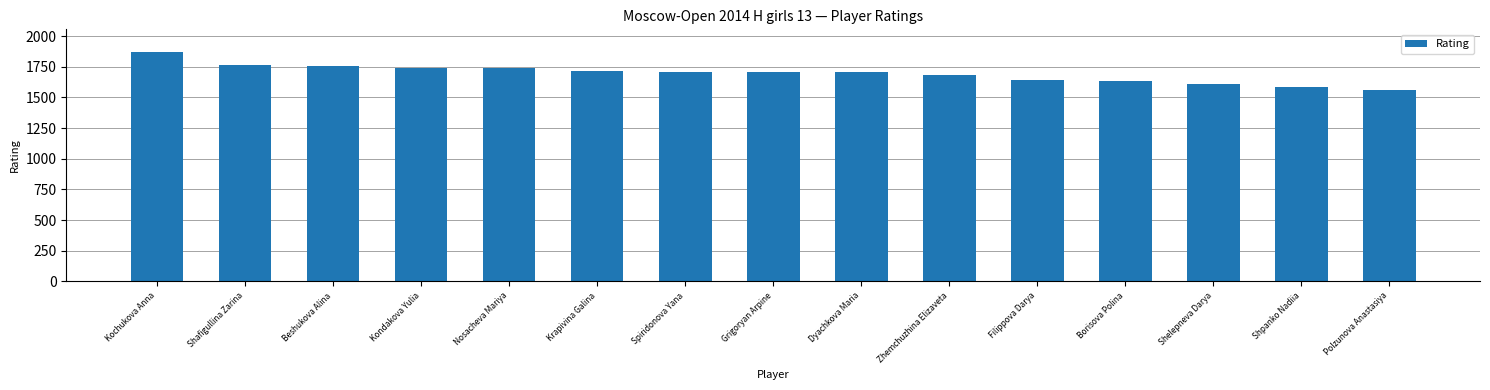

What is the change in value from Spiridonova Yana to Dyachkova Maria?

-2